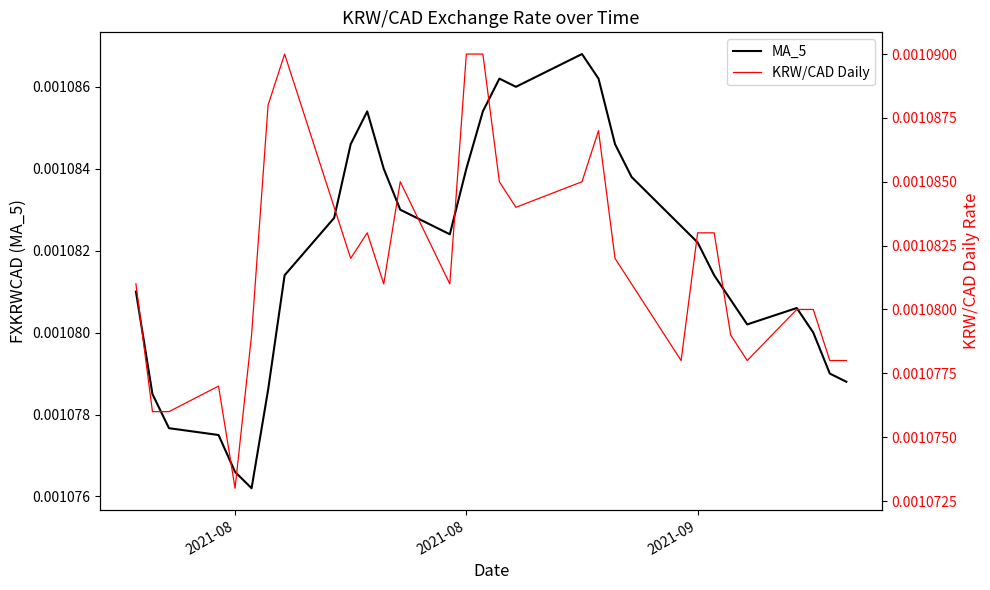

Which series ends up on top after the final intersection of KRW/CAD Daily and MA_5?

MA_5